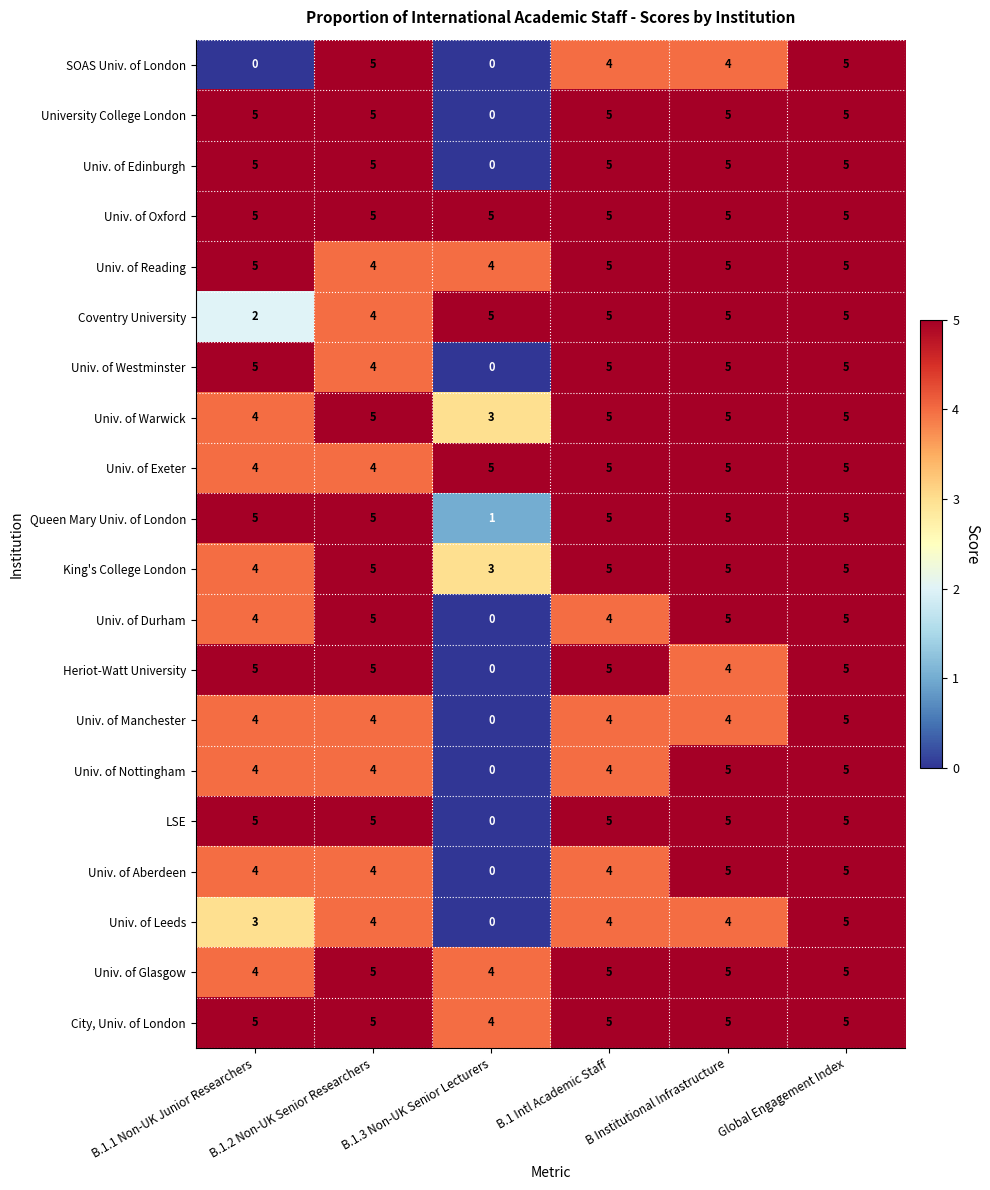

Which series has the largest total across all categories?

Univ. of Oxford